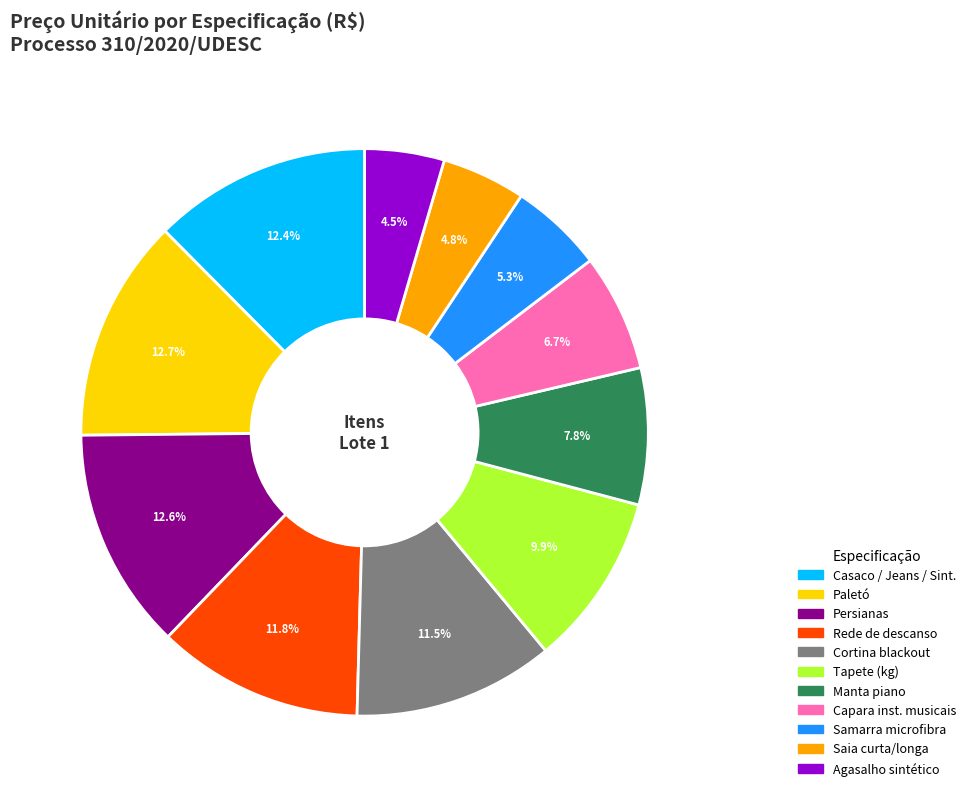

How many segments does this pie chart have?

11